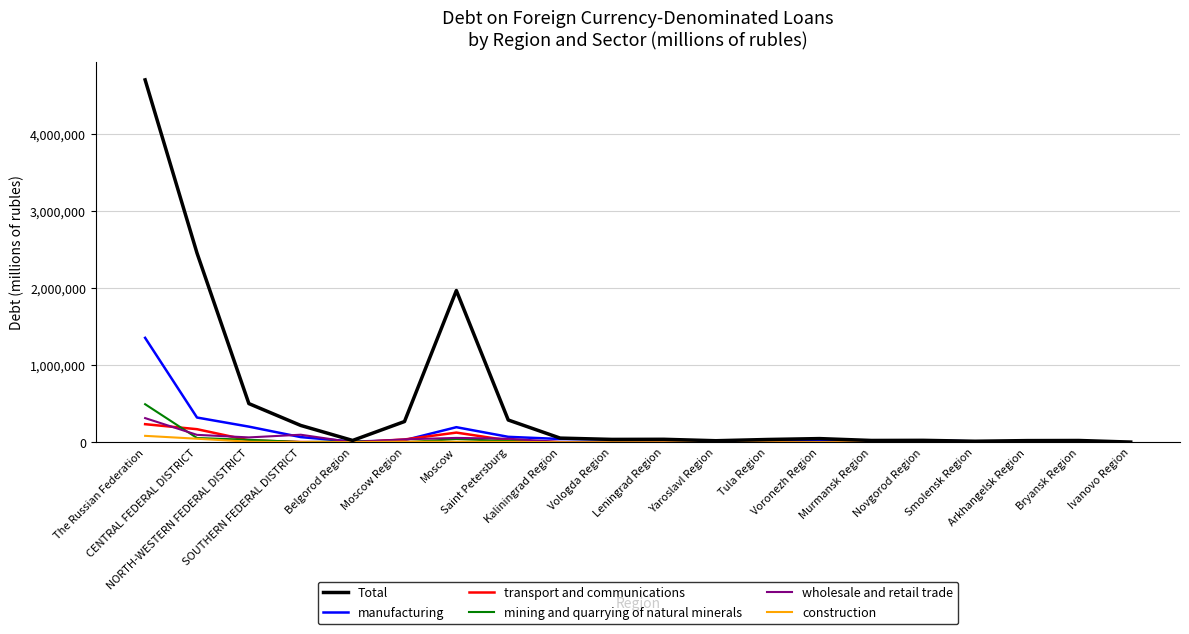

How many lines are shown in the chart?

6